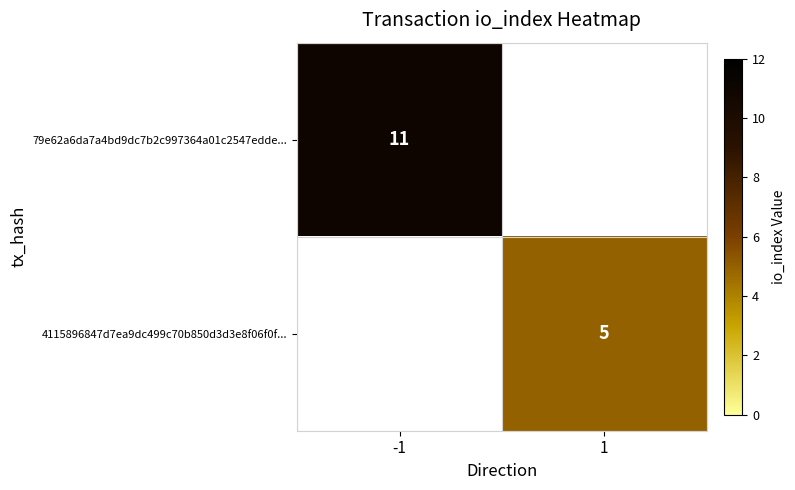

Is the value of 79e62a6da7a4bd9dc7b2c997364a01c2547edde... at -1 greater than the value of 4115896847d7ea9dc499c70b850d3d3e8f06f0f... at 1?

Yes